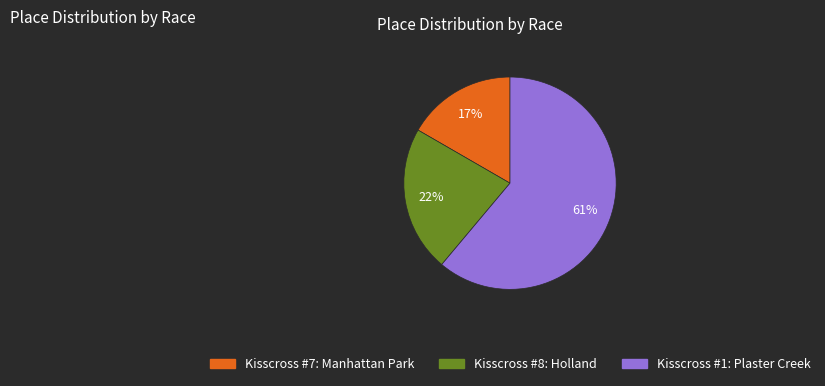

What percentage is the Kisscross #8: Holland slice, to the nearest percent?

22%